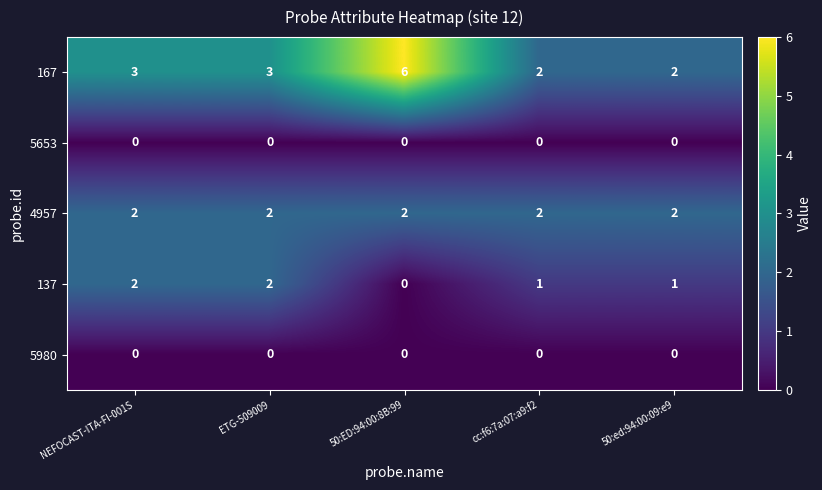

Reading left to right, list all the values displayed in this chart.

167: NEFOCAST-ITA-FI-001S=3	ETG-509009=3	50:ED:94:00:8B:99=6	cc:f6:7a:07:a9:f2=2	50:ed:94:00:09:e9=2
5653: NEFOCAST-ITA-FI-001S=0	ETG-509009=0	50:ED:94:00:8B:99=0	cc:f6:7a:07:a9:f2=0	50:ed:94:00:09:e9=0
4957: NEFOCAST-ITA-FI-001S=2	ETG-509009=2	50:ED:94:00:8B:99=2	cc:f6:7a:07:a9:f2=2	50:ed:94:00:09:e9=2
137: NEFOCAST-ITA-FI-001S=2	ETG-509009=2	50:ED:94:00:8B:99=0	cc:f6:7a:07:a9:f2=1	50:ed:94:00:09:e9=1
5980: NEFOCAST-ITA-FI-001S=0	ETG-509009=0	50:ED:94:00:8B:99=0	cc:f6:7a:07:a9:f2=0	50:ed:94:00:09:e9=0